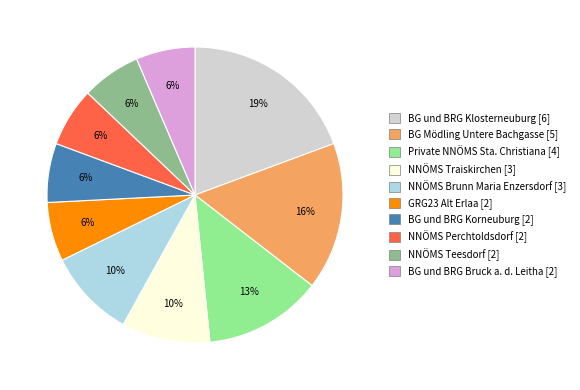

To the nearest percent, what is the difference between the NNÖMS Teesdorf and BG Mödling Untere Bachgasse slice percentages?

10%